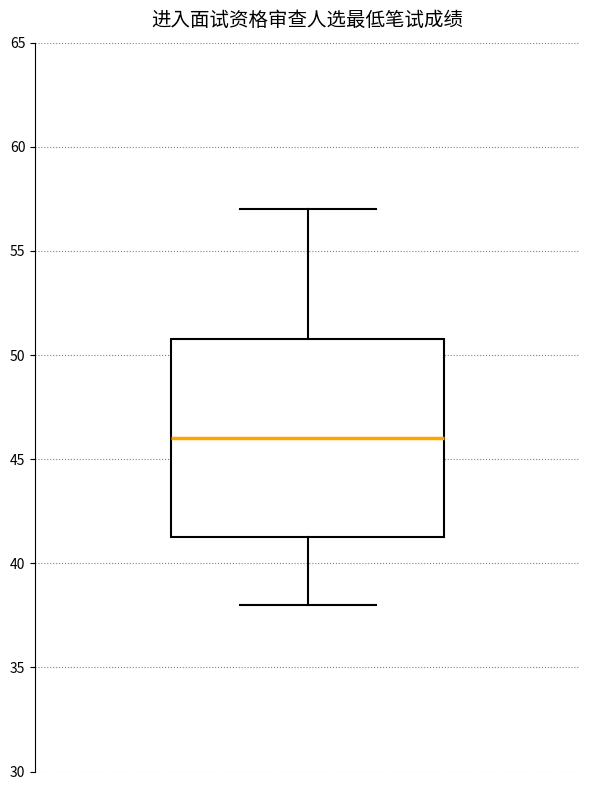

Transcribe this box plot: give where the median line is, the range the box spans, and where the two whiskers end, as read against the y-axis. The values are not printed on the chart, so give them approximately, as read against the axis.

median 46.0, box 41.5 to 51.0, whiskers 38.0 to 57.0